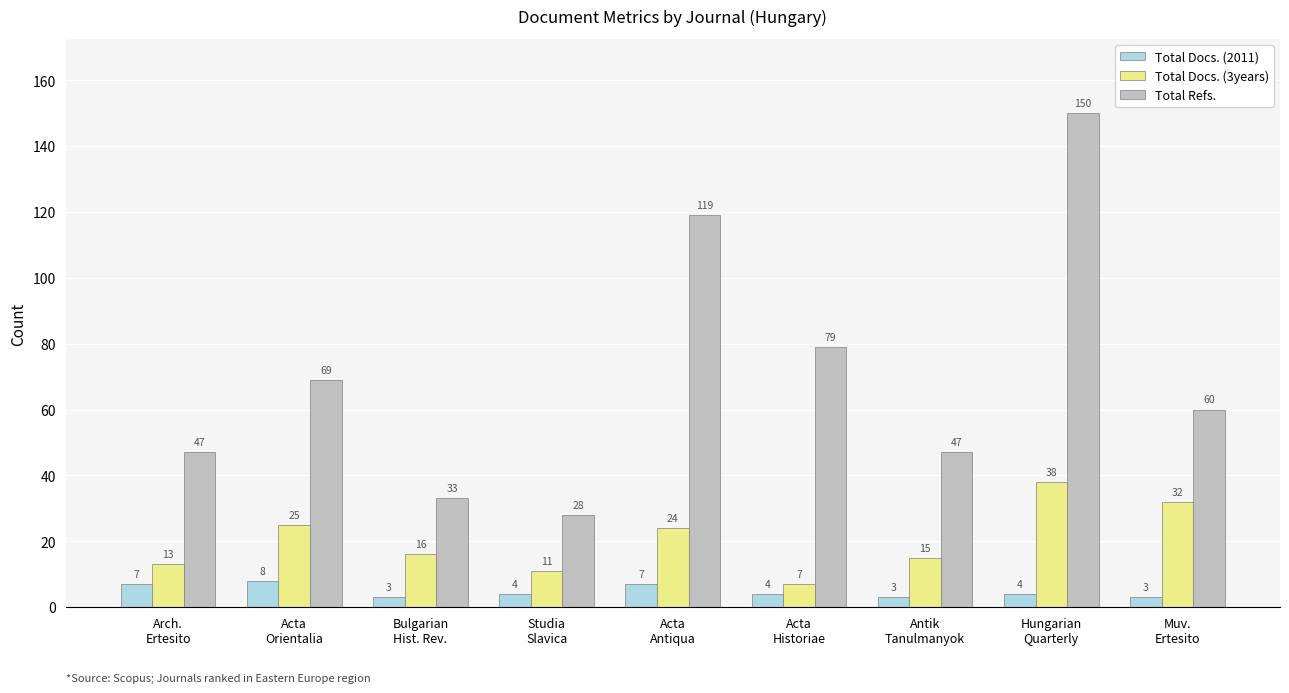

True or false: Total Refs. has a value of 83 at Arch.
Ertesito.

False